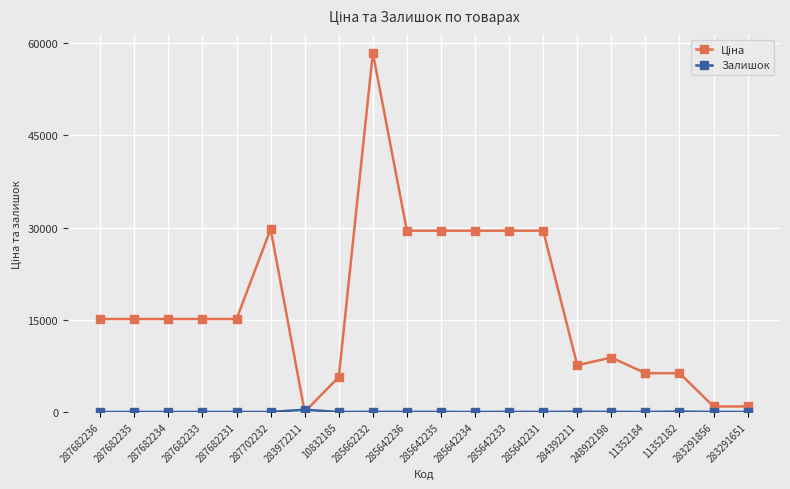

How many lines are shown in the chart?

2